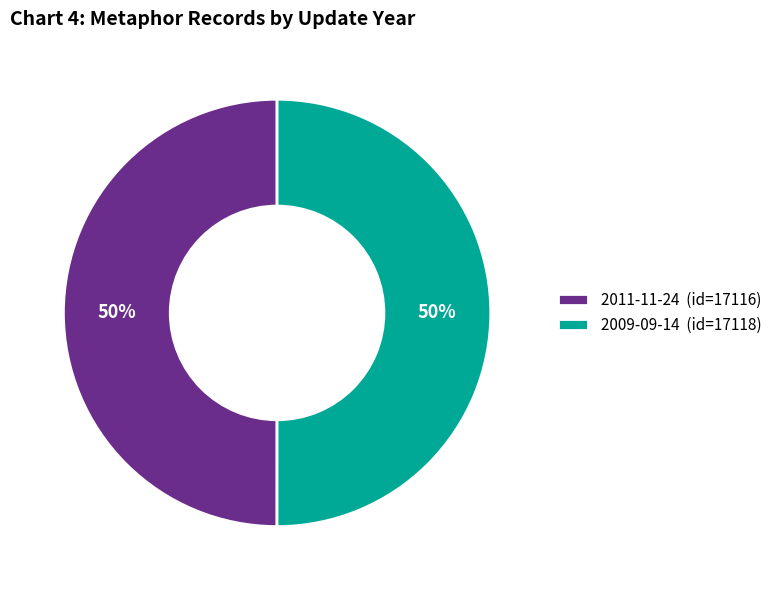

Do 2009-09-14 (id=17118) and 2011-11-24 (id=17116) together represent more than half of the pie?

Yes